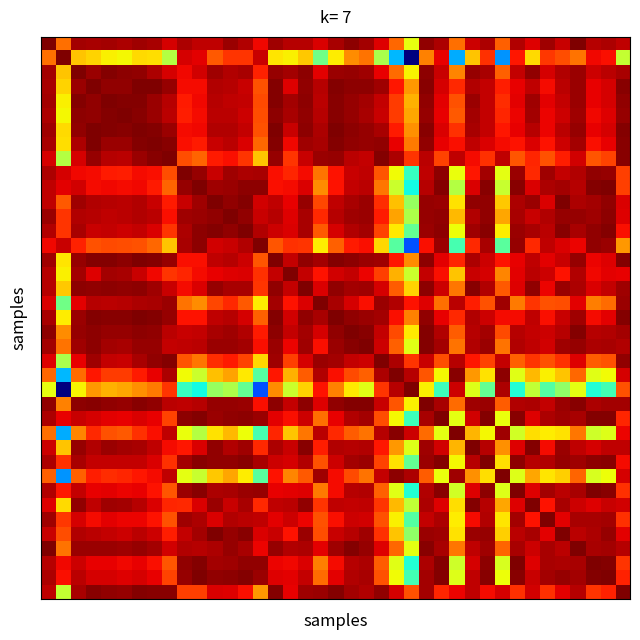

At which category does the chart reach its peak across all series?

2